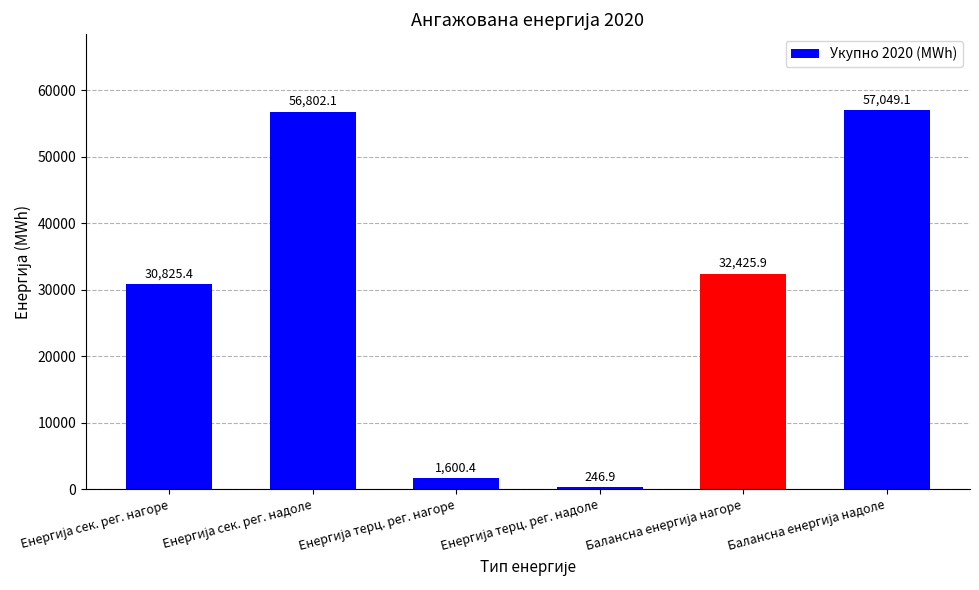

What is the maximum value shown in the chart?

57049.1